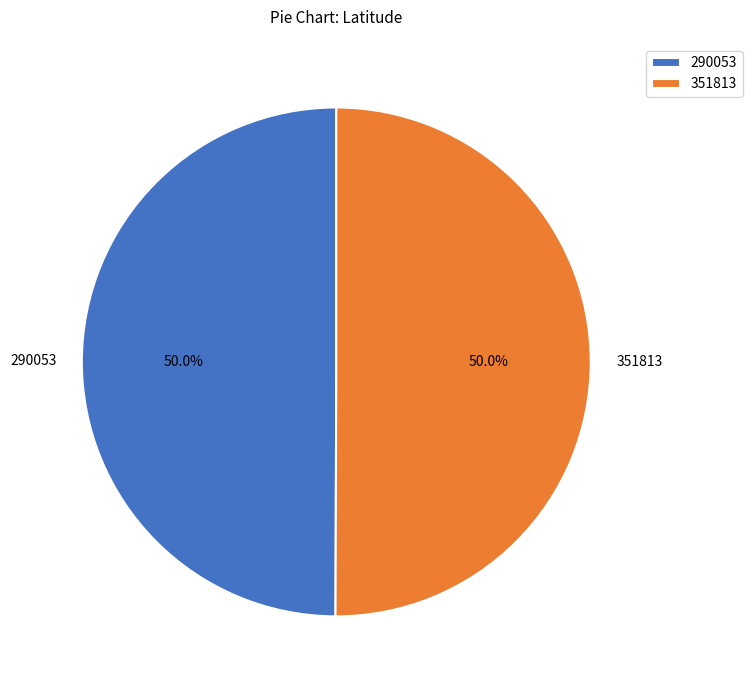

What is the total percentage of 290053 and 351813?

100.0%